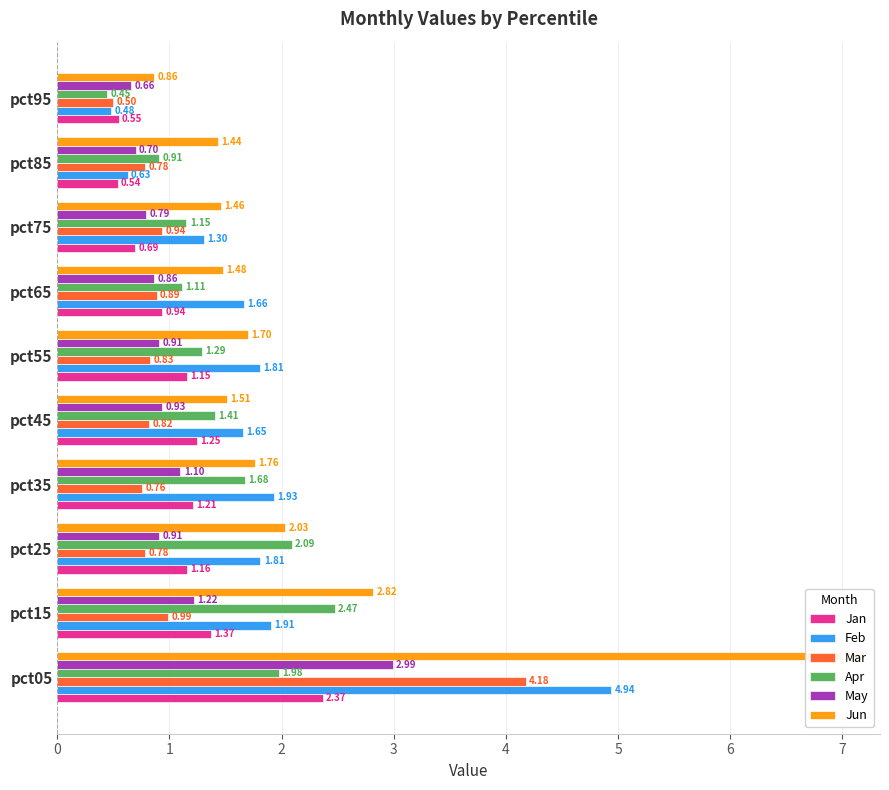

How many groups of bars are there?

10